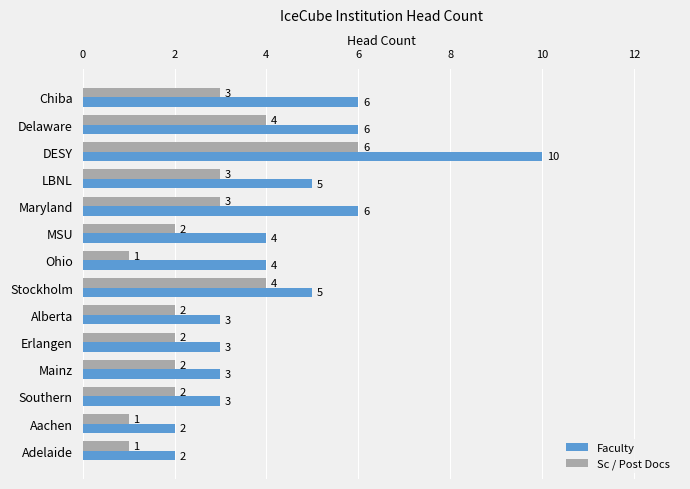

How many Faculty values are between 3 and 6?

11